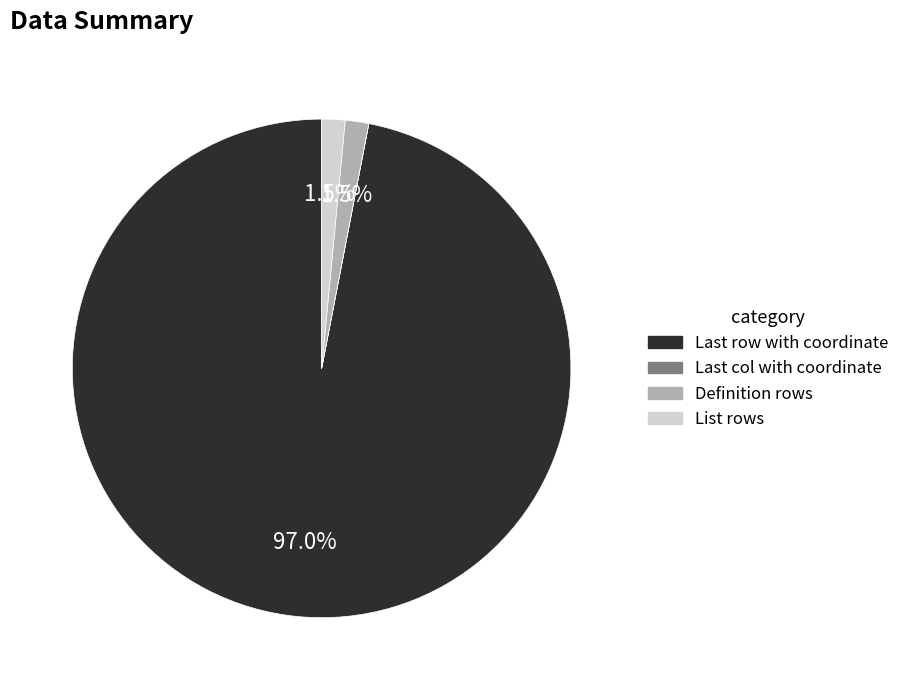

What is the largest slice in the pie chart?

Last row with coordinate